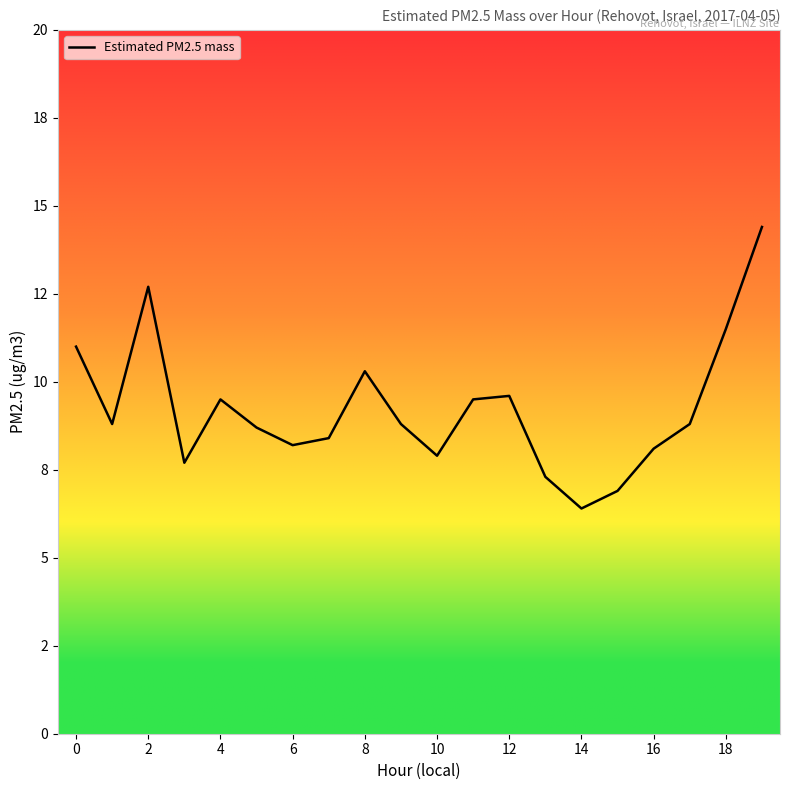

Does the chart display data point markers on the line(s)?

No